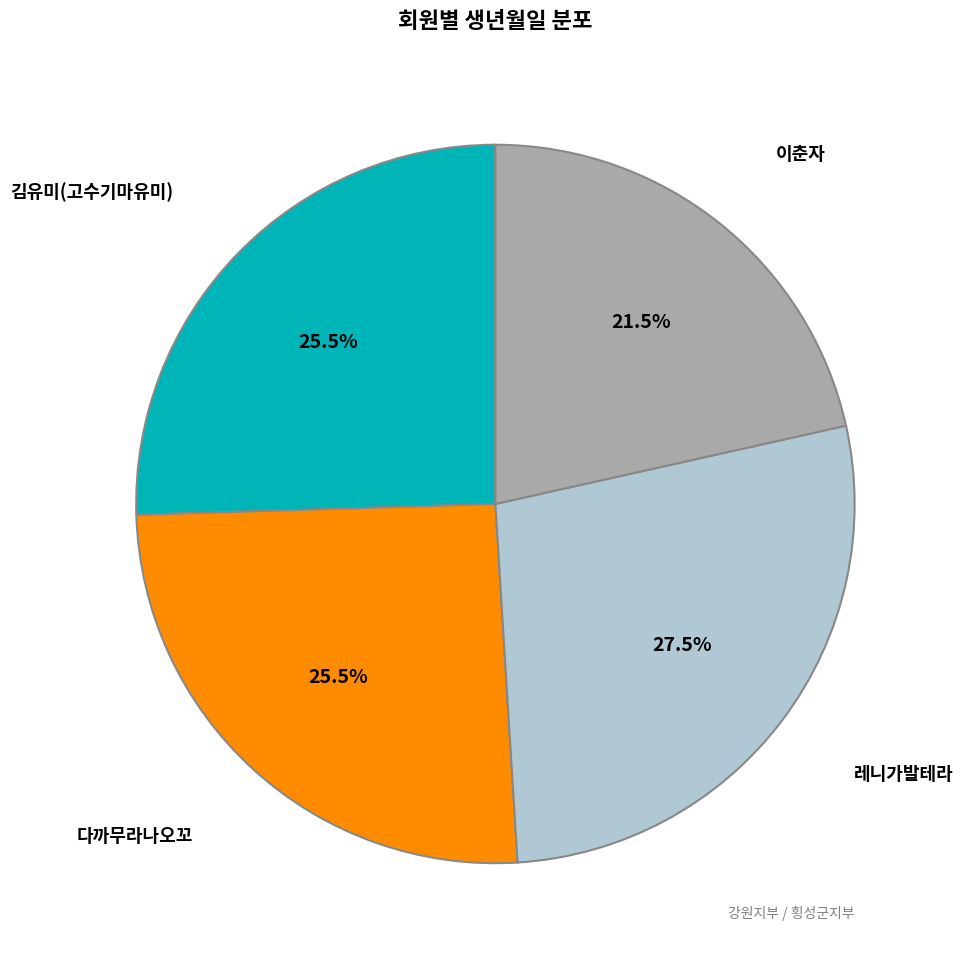

What percentage is NOT represented by 레니가발테라?

72.5%